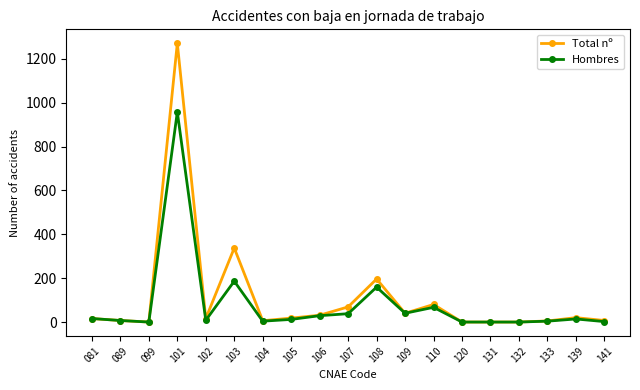

What is the value of the Hombres point at the 6th from the left?

187